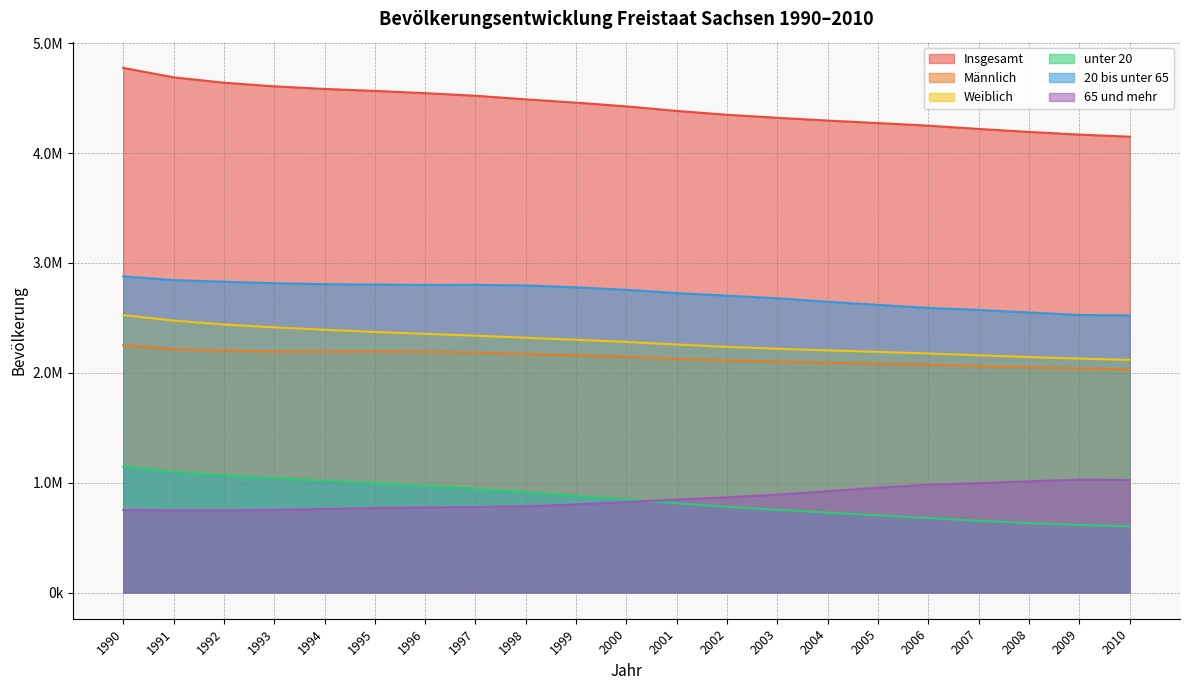

What is the minimum value for 20 bis unter 65?

2522456